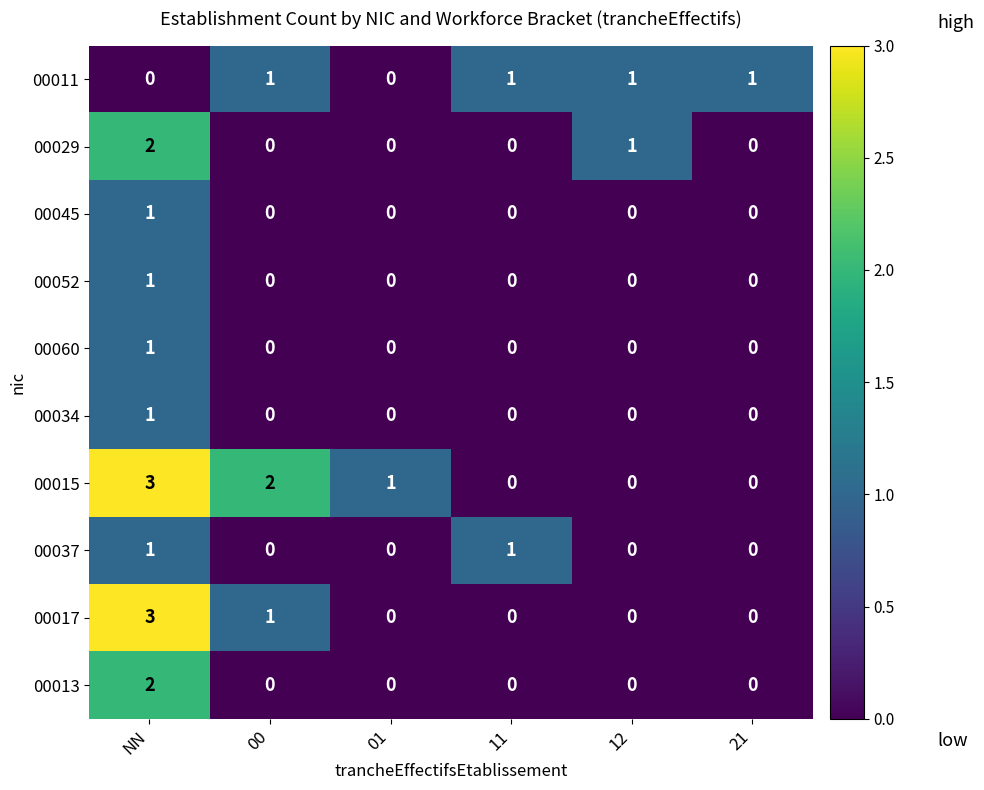

What is the total value across all series at NN?

15